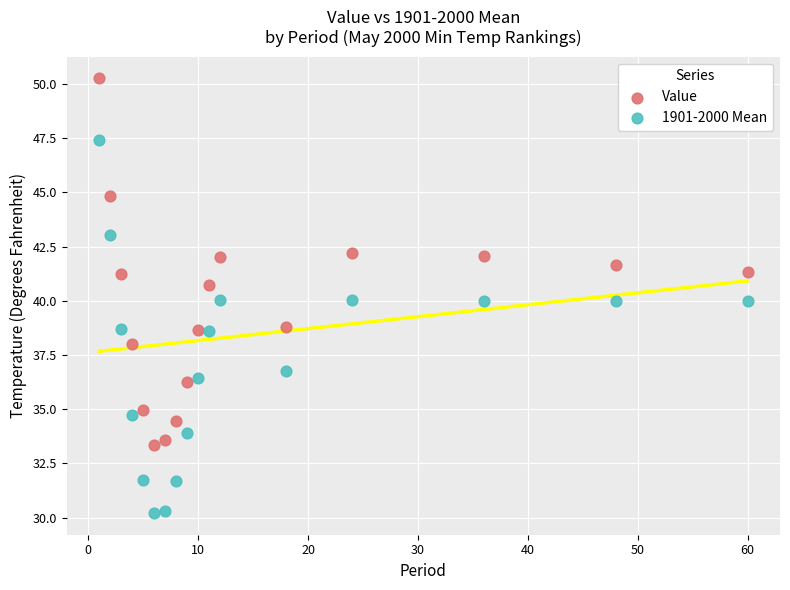

Which series contains the highest Y value?

Value